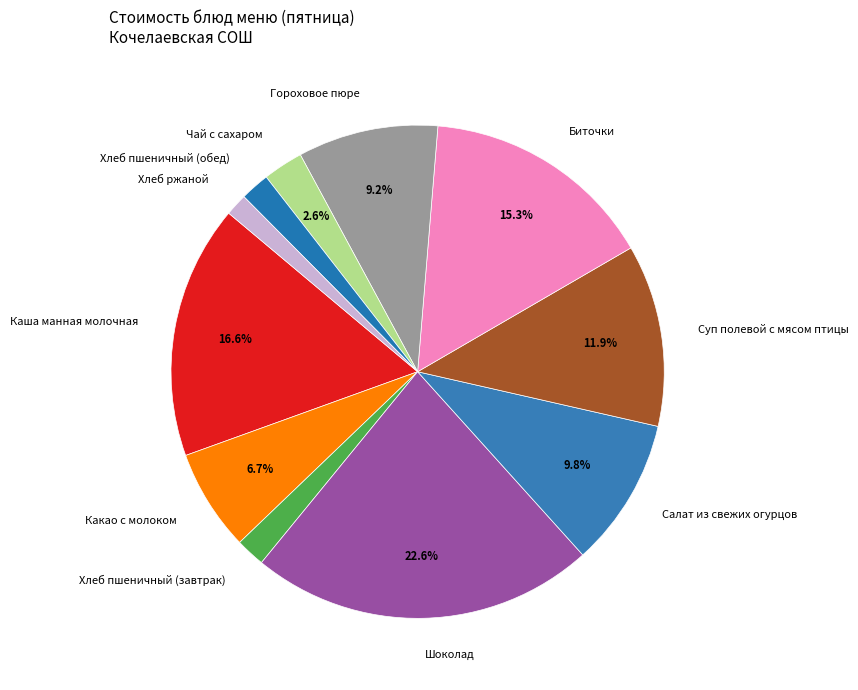

To the nearest percent, what is the difference between the largest and smallest slice percentages?

21%